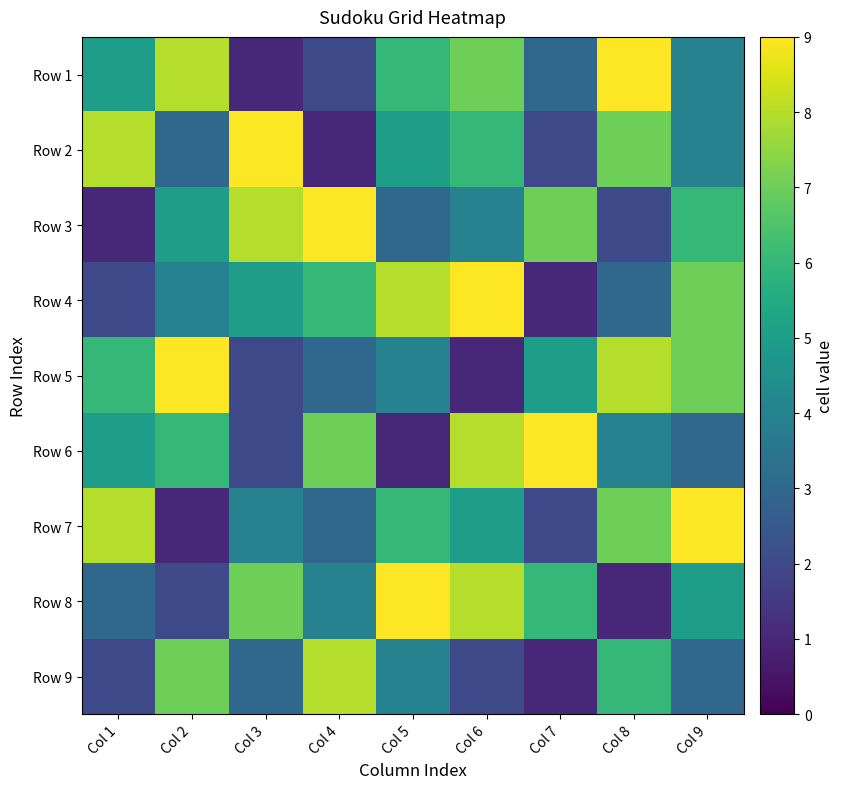

Reading right to left, what are all the values shown in this chart?

Row 1: Col 9=4	Col 8=9	Col 7=3	Col 6=7	Col 5=6	Col 4=2	Col 3=1	Col 2=8	Col 1=5
Row 2: Col 9=4	Col 8=7	Col 7=2	Col 6=6	Col 5=5	Col 4=1	Col 3=9	Col 2=3	Col 1=8
Row 3: Col 9=6	Col 8=2	Col 7=7	Col 6=4	Col 5=3	Col 4=9	Col 3=8	Col 2=5	Col 1=1
Row 4: Col 9=7	Col 8=3	Col 7=1	Col 6=9	Col 5=8	Col 4=6	Col 3=5	Col 2=4	Col 1=2
Row 5: Col 9=7	Col 8=8	Col 7=5	Col 6=1	Col 5=4	Col 4=3	Col 3=2	Col 2=9	Col 1=6
Row 6: Col 9=3	Col 8=4	Col 7=9	Col 6=8	Col 5=1	Col 4=7	Col 3=2	Col 2=6	Col 1=5
Row 7: Col 9=9	Col 8=7	Col 7=2	Col 6=5	Col 5=6	Col 4=3	Col 3=4	Col 2=1	Col 1=8
Row 8: Col 9=5	Col 8=1	Col 7=6	Col 6=8	Col 5=9	Col 4=4	Col 3=7	Col 2=2	Col 1=3
Row 9: Col 9=3	Col 8=6	Col 7=1	Col 6=2	Col 5=4	Col 4=8	Col 3=3	Col 2=7	Col 1=2